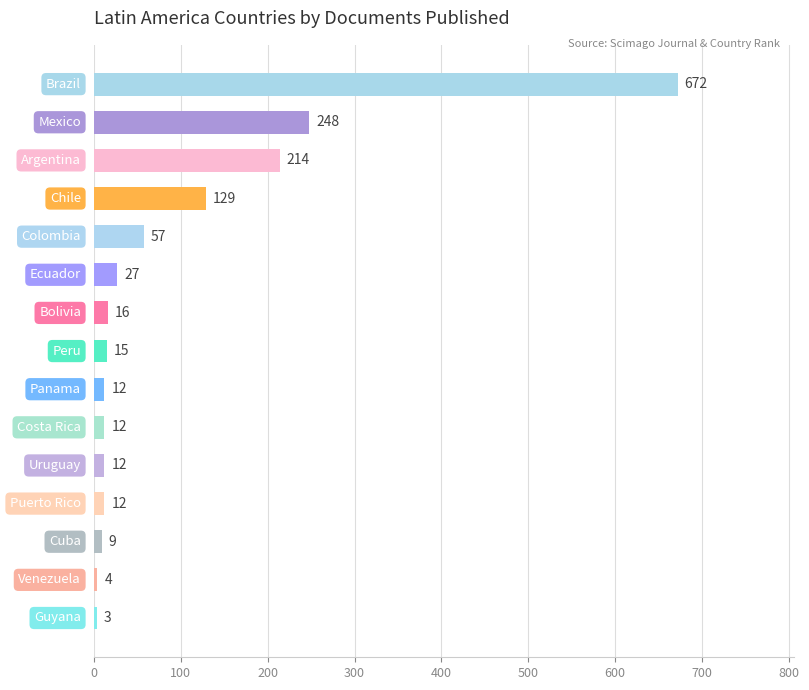

What is the value of the 1st bar from the top?

672